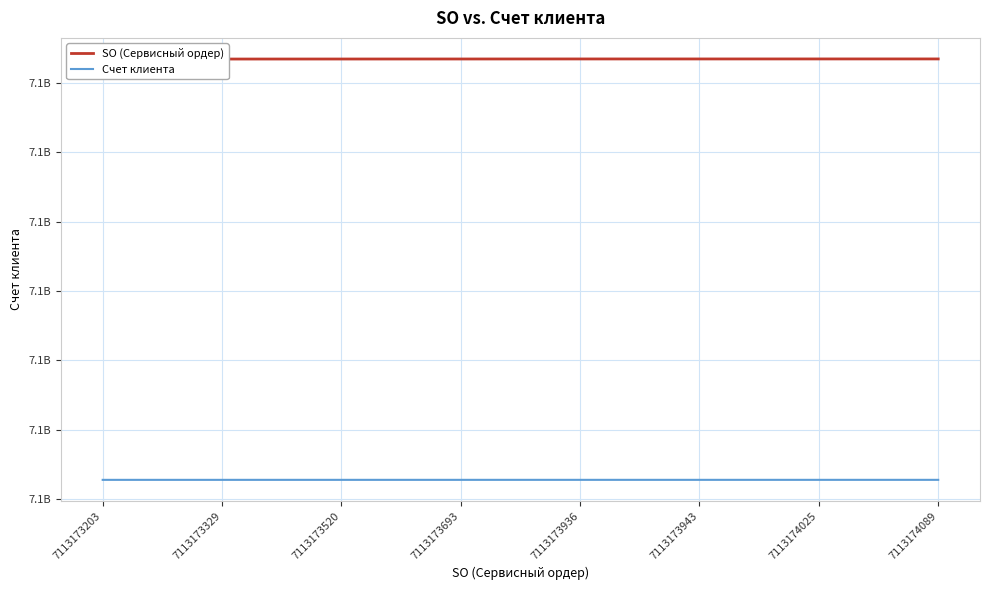

What is the value of the SO (Сервисный ордер) point at the 8th from the left?

7113174089